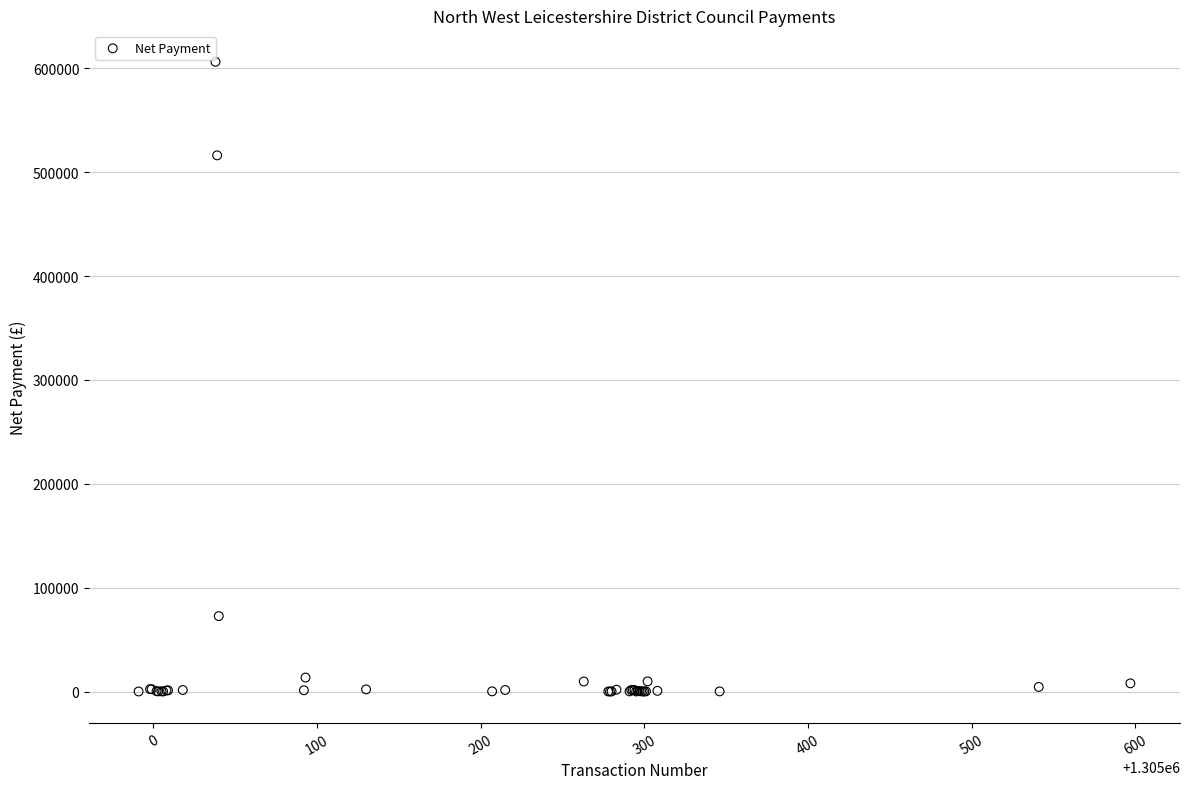

What Y value in the scatter plot is closest to 303160?

516067.9